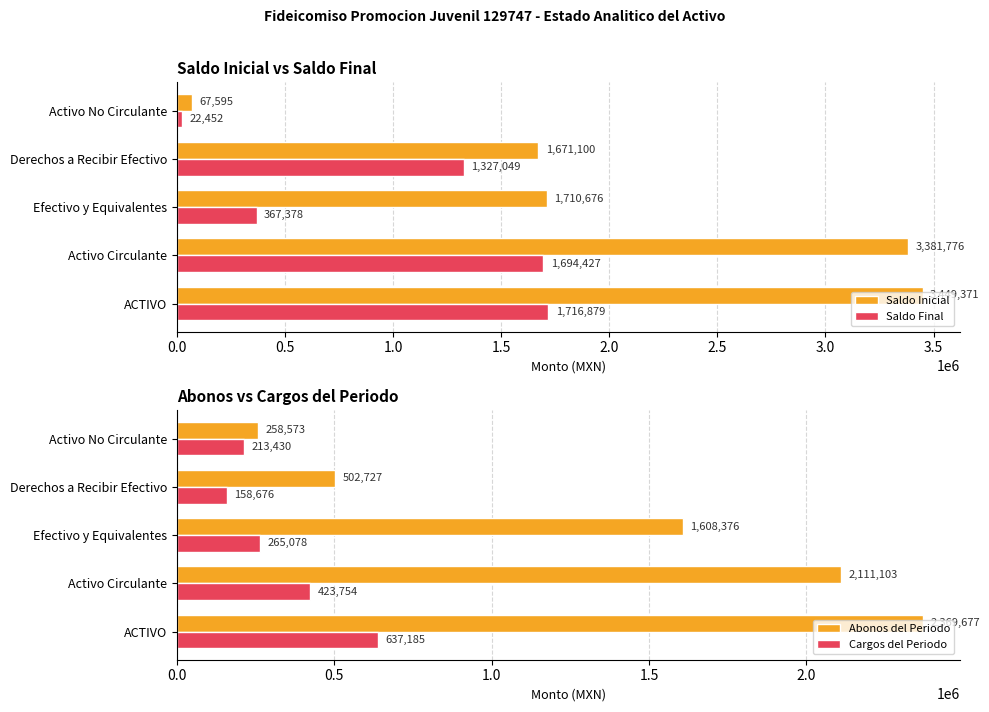

What is the value of the Cargos del Periodo bar at the 4th from the left?

158676.1